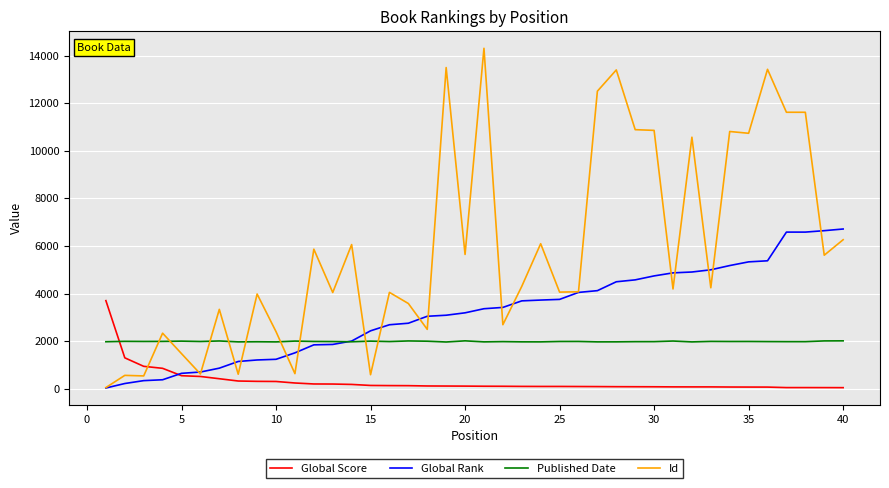

Which series has the largest range (max minus min)?

Id